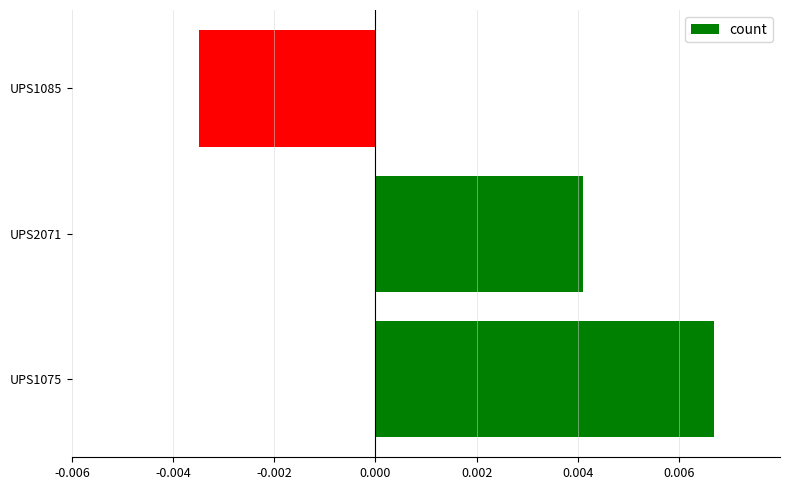

Where is the data nearest to the value 0?

UPS1085